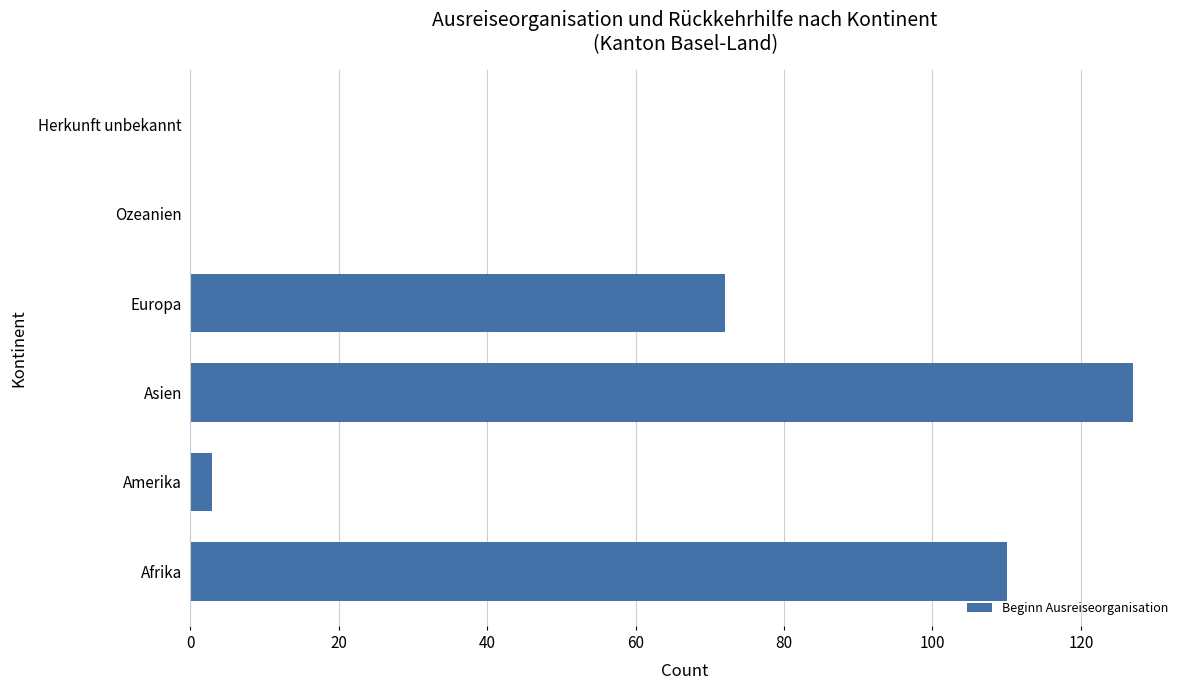

What is the approximate value at Asien, to the nearest 5?

125